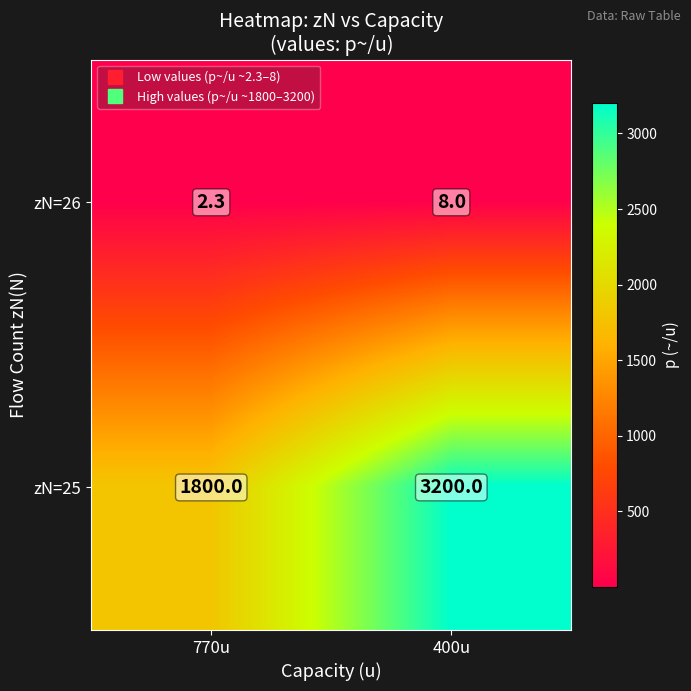

What is the difference between the zN=26 values at 400u and 770u?

5.7